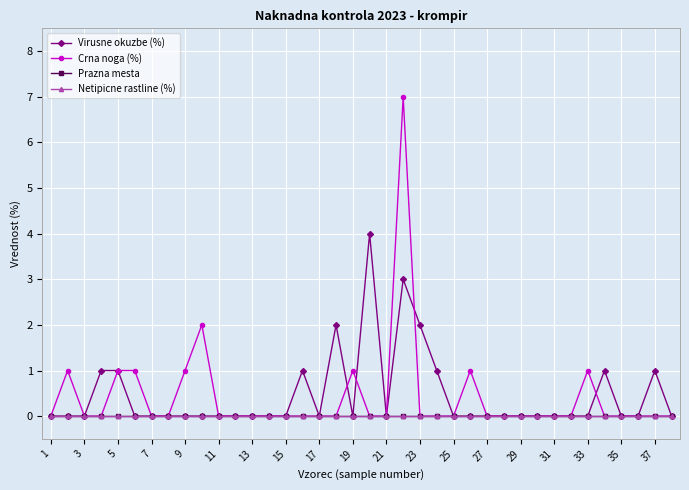

Which series has the largest total across all categories?

Virusne okuzbe (%)